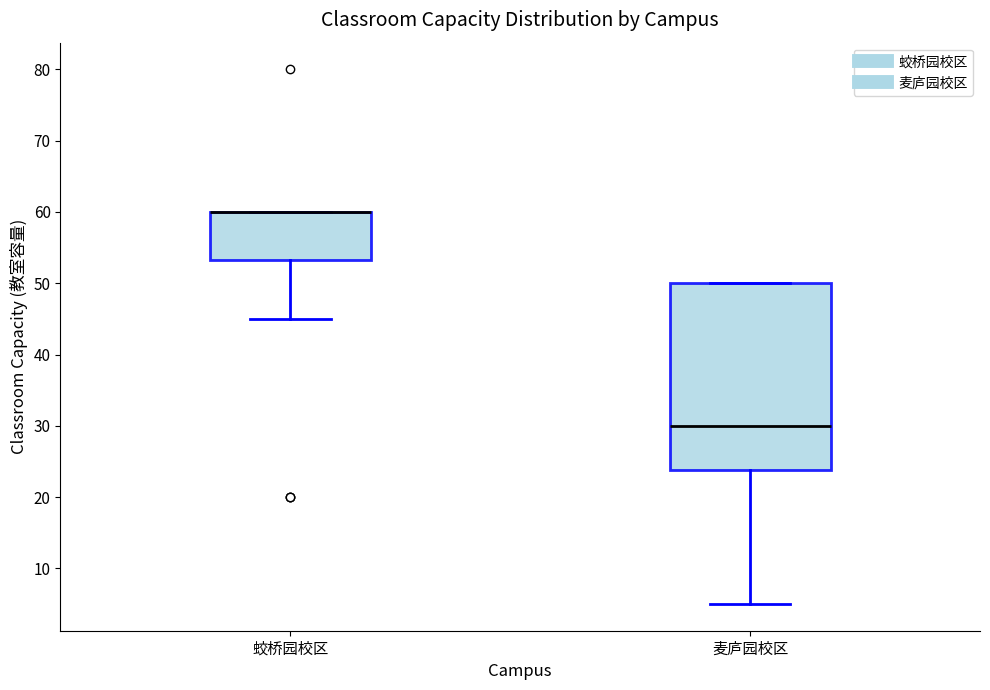

Reading left to right, read every box against the y-axis: the position of its median line, the range the box covers, and the ends of its whiskers. The values are not printed on the chart, so give them approximately, as read against the axis.

蛟桥园校区: median 60 (drawn on the box's upper edge), box 53 to 60, whiskers 45 to 60
麦庐园校区: median 30, box 24 to 50, whiskers 5 to 50